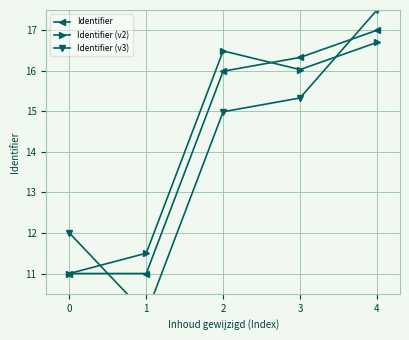

What is the value of the Identifier (v2) point at the 3rd from the left?

16.5